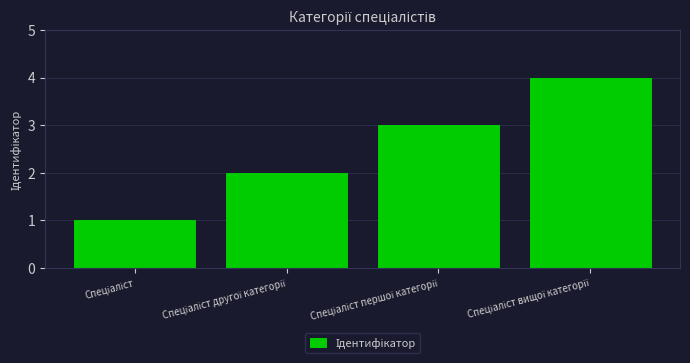

What is the difference between the maximum and minimum values?

3